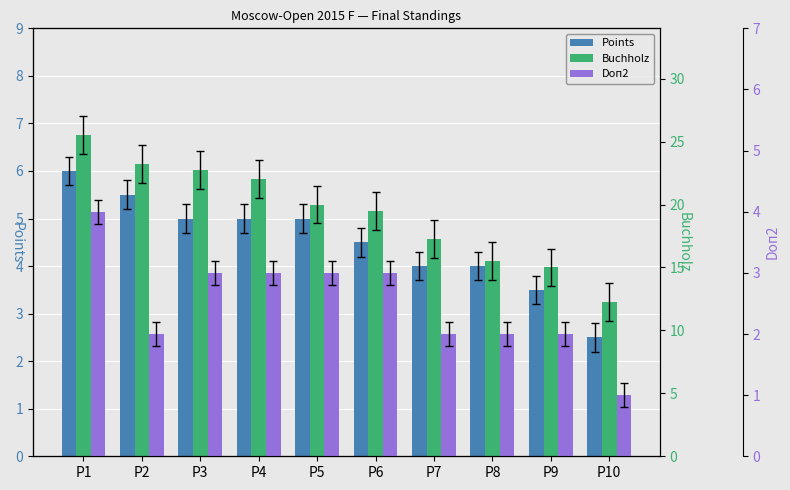

How many bars are there in each group?

3